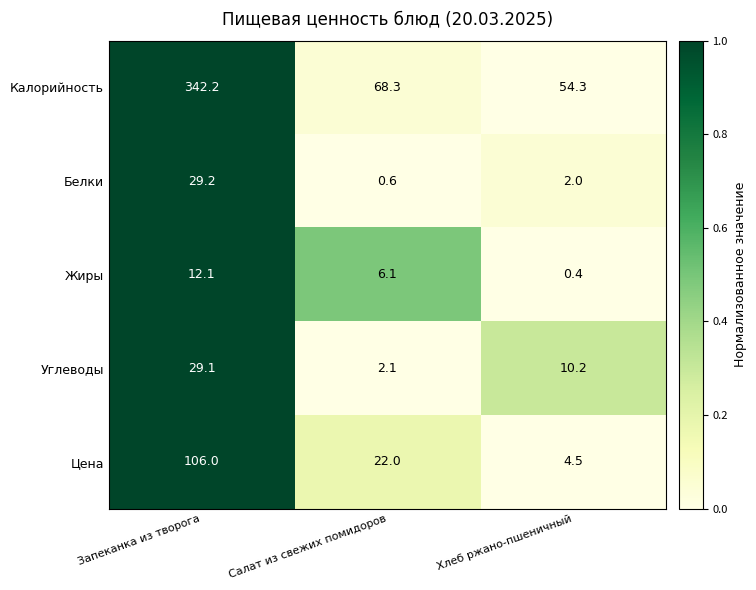

What is the approximate value of Белки at Хлеб ржано-пшеничный?

2.0